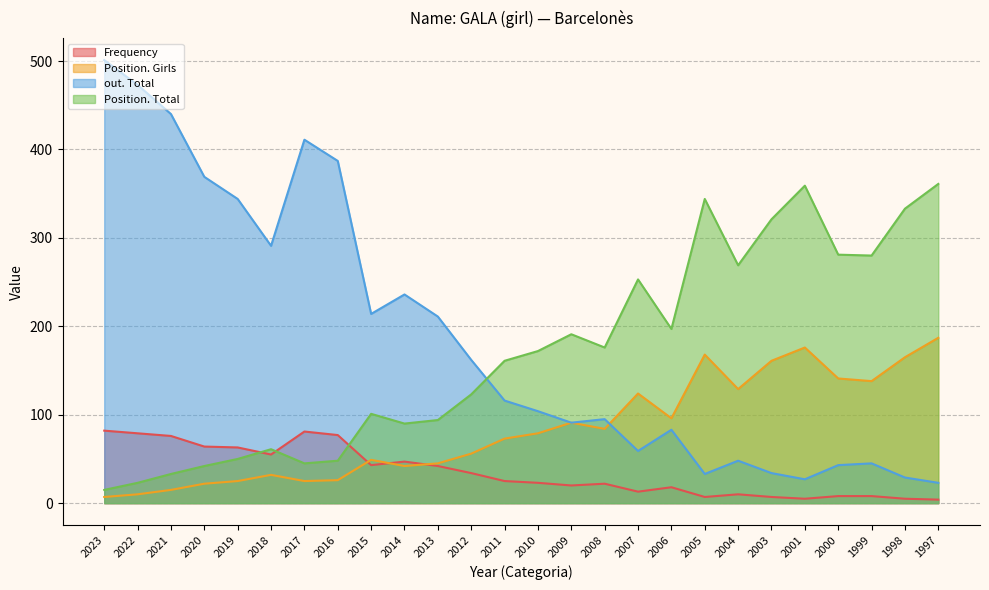

At which category does Frequency reach its first local peak?

2017